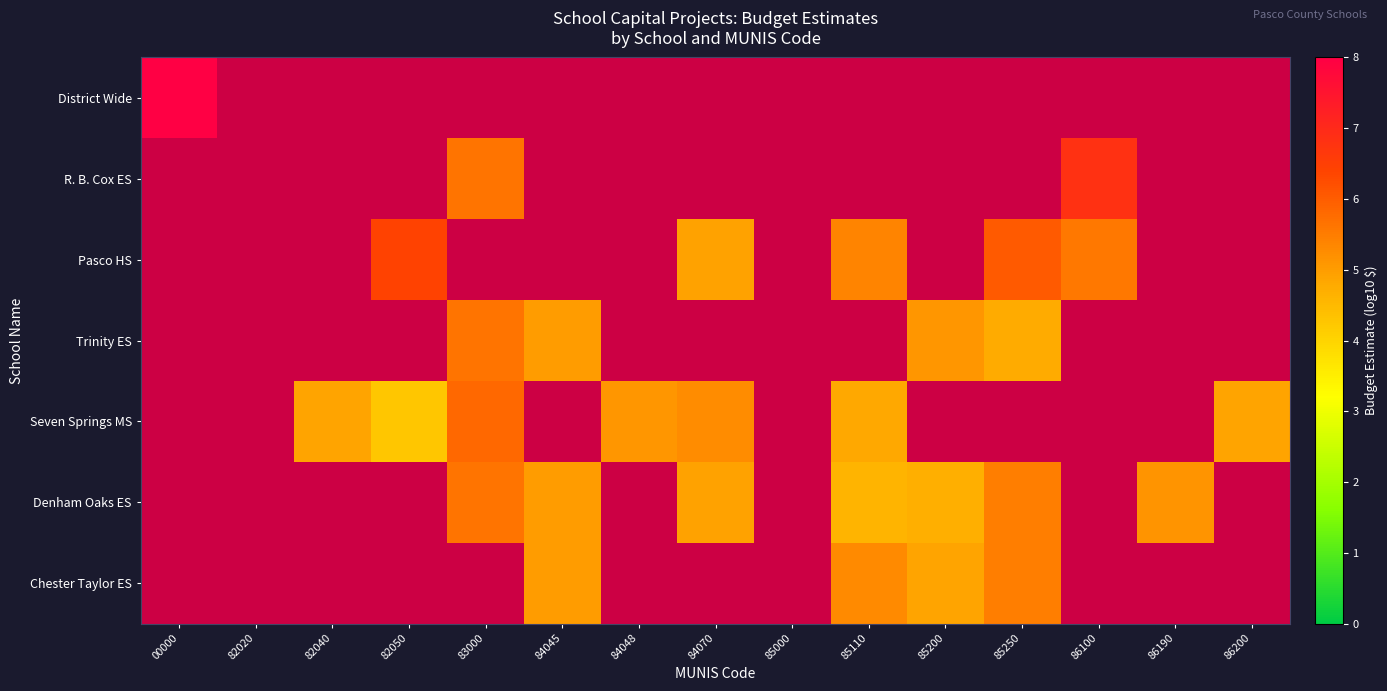

Between 84045 and 85200, which is larger?

85200